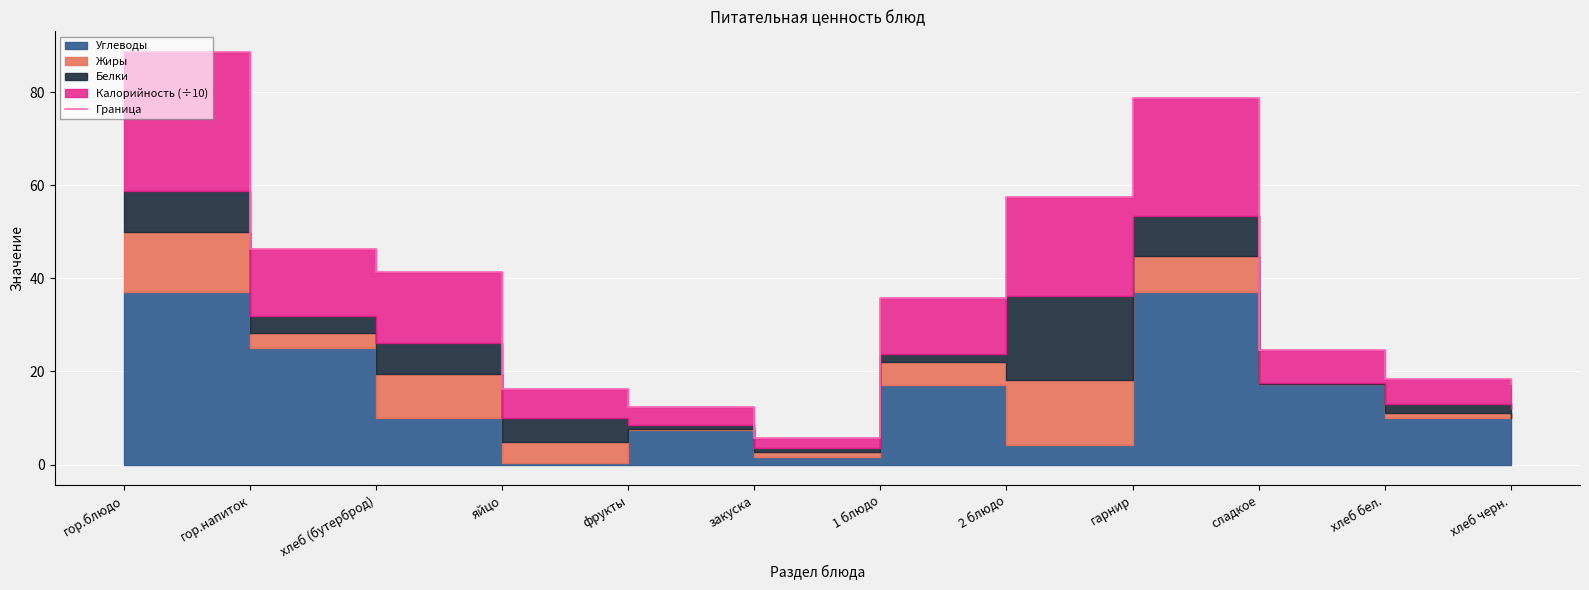

What is the average value?

36.9